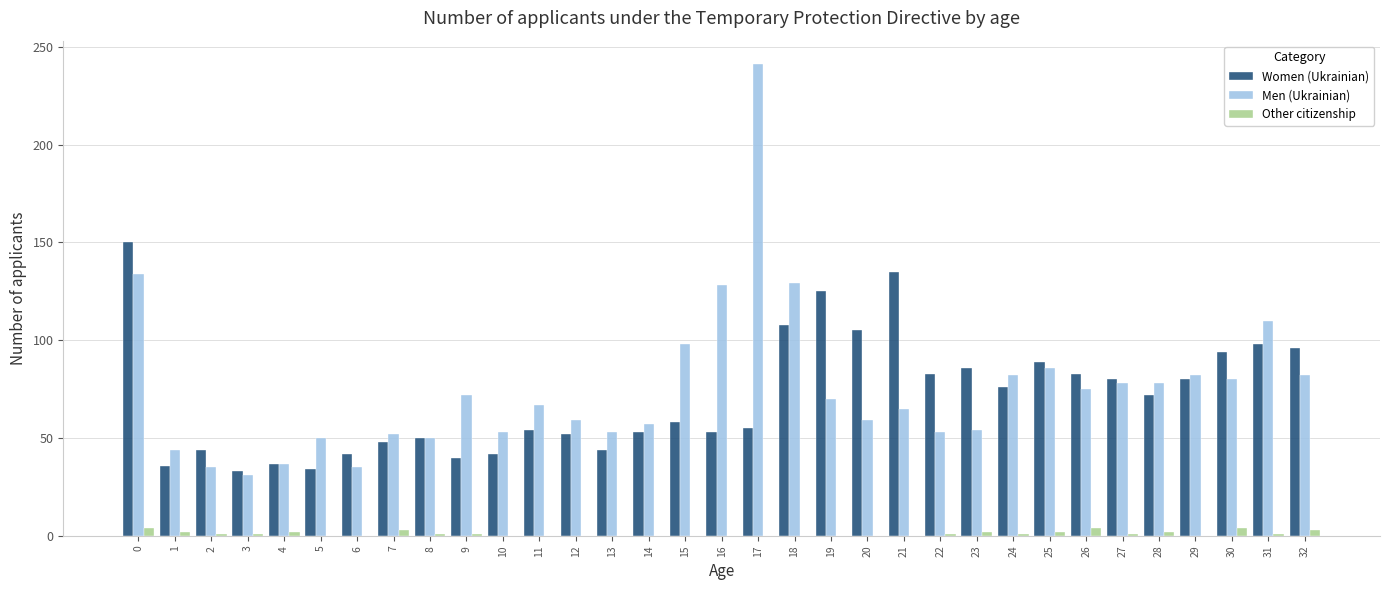

At which category does the chart reach its peak across all series?

17